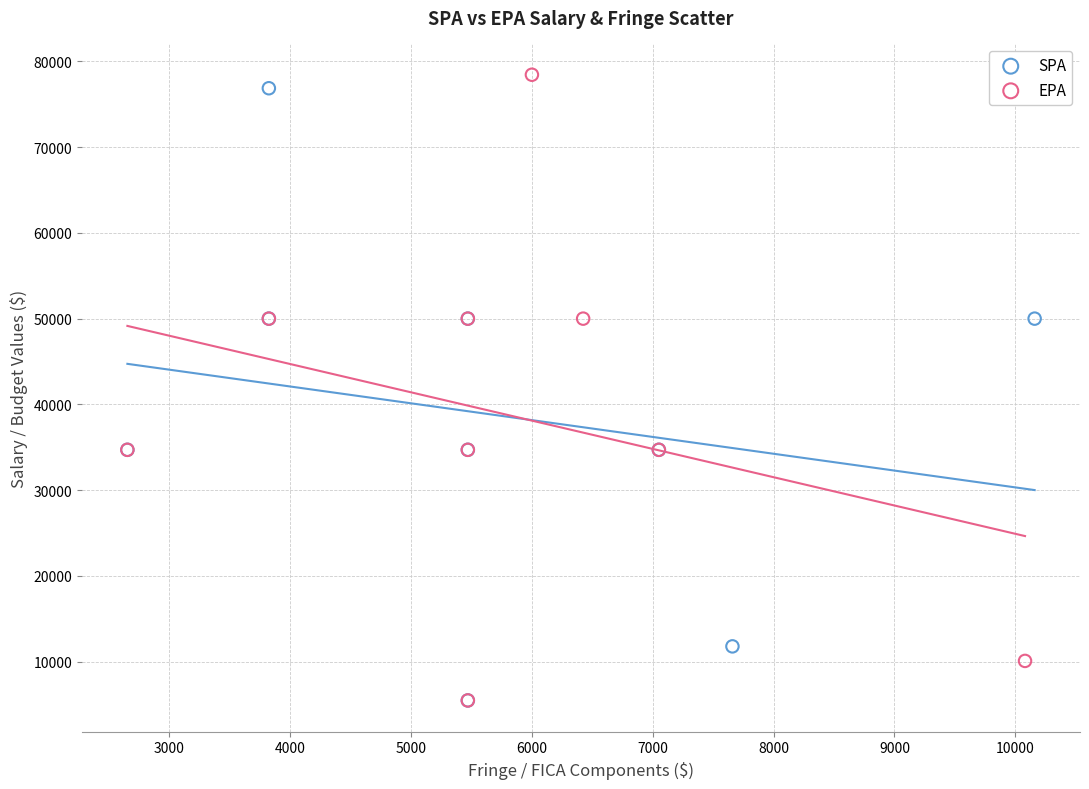

Which series has the widest spread of Y values?

EPA